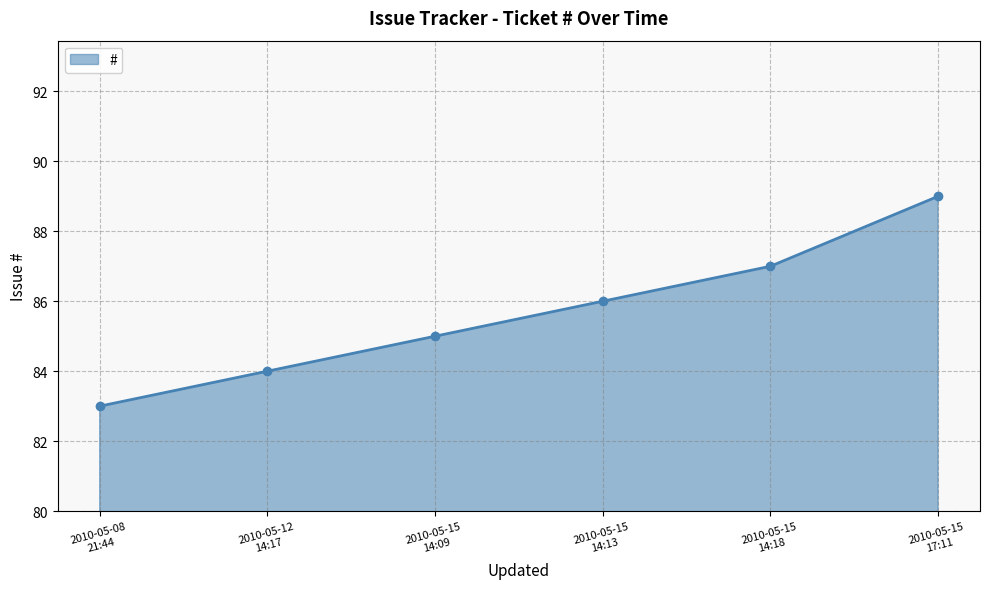

List the labels in order of value, smallest first.

2010-05-08
21:44, 2010-05-12
14:17, 2010-05-15
14:09, 2010-05-15
14:13, 2010-05-15
14:18, 2010-05-15
17:11